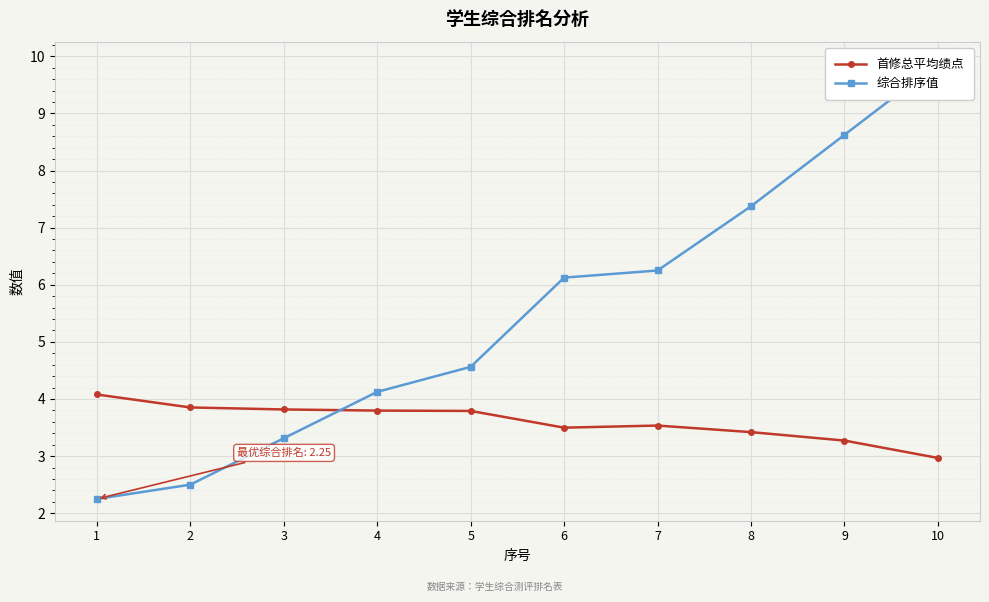

Rank the series by their maximum value, from highest to lowest.

综合排序值, 首修总平均绩点